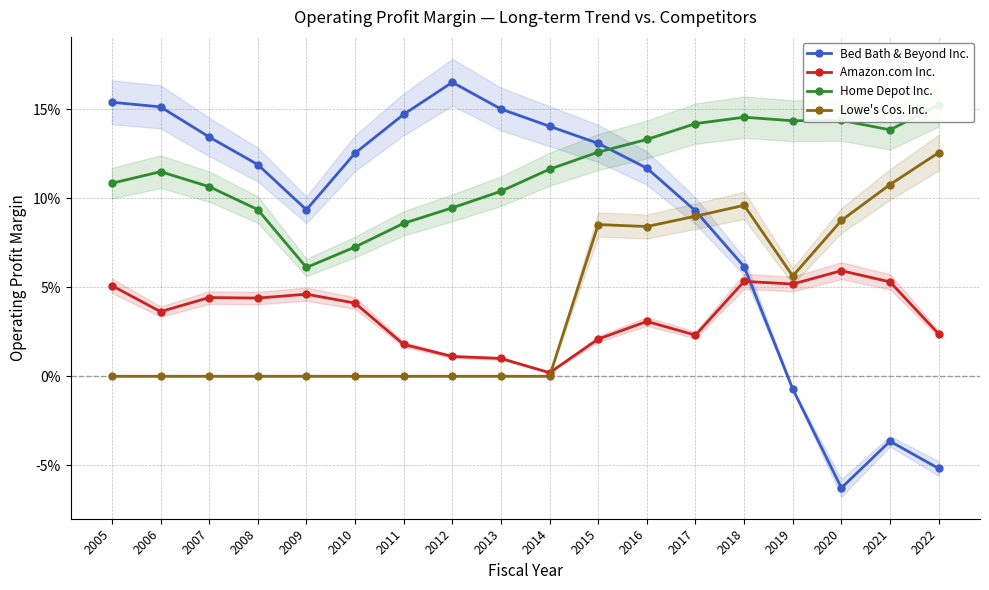

Reading left to right, extract all data points from this chart.

Bed Bath & Beyond Inc.: 2005=0.2	2006=0.2	2007=0.1	2008=0.1	2009=0.1	2010=0.1	2011=0.1	2012=0.2	2013=0.2	2014=0.1	2015=0.1	2016=0.1	2017=0.1	2018=0.1	2019=-0.0	2020=-0.1	2021=-0.0	2022=-0.1
Amazon.com Inc.: 2005=0.1	2006=0.0	2007=0.0	2008=0.0	2009=0.0	2010=0.0	2011=0.0	2012=0.0	2013=0.0	2014=0.0	2015=0.0	2016=0.0	2017=0.0	2018=0.1	2019=0.1	2020=0.1	2021=0.1	2022=0.0
Home Depot Inc.: 2005=0.1	2006=0.1	2007=0.1	2008=0.1	2009=0.1	2010=0.1	2011=0.1	2012=0.1	2013=0.1	2014=0.1	2015=0.1	2016=0.1	2017=0.1	2018=0.1	2019=0.1	2020=0.1	2021=0.1	2022=0.2
Lowe's Cos. Inc.: 2005=0.0	2006=0.0	2007=0.0	2008=0.0	2009=0.0	2010=0.0	2011=0.0	2012=0.0	2013=0.0	2014=0.0	2015=0.1	2016=0.1	2017=0.1	2018=0.1	2019=0.1	2020=0.1	2021=0.1	2022=0.1